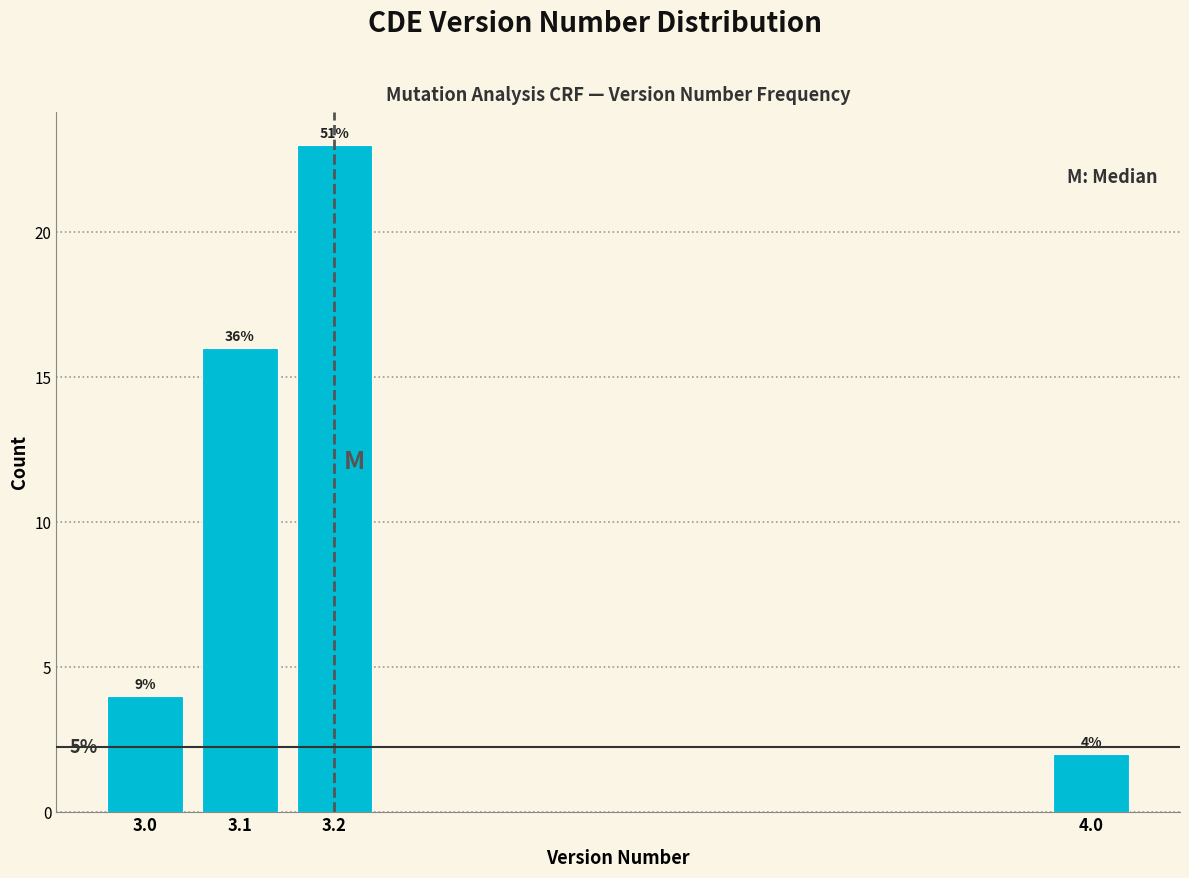

How many bars are there in total?

4